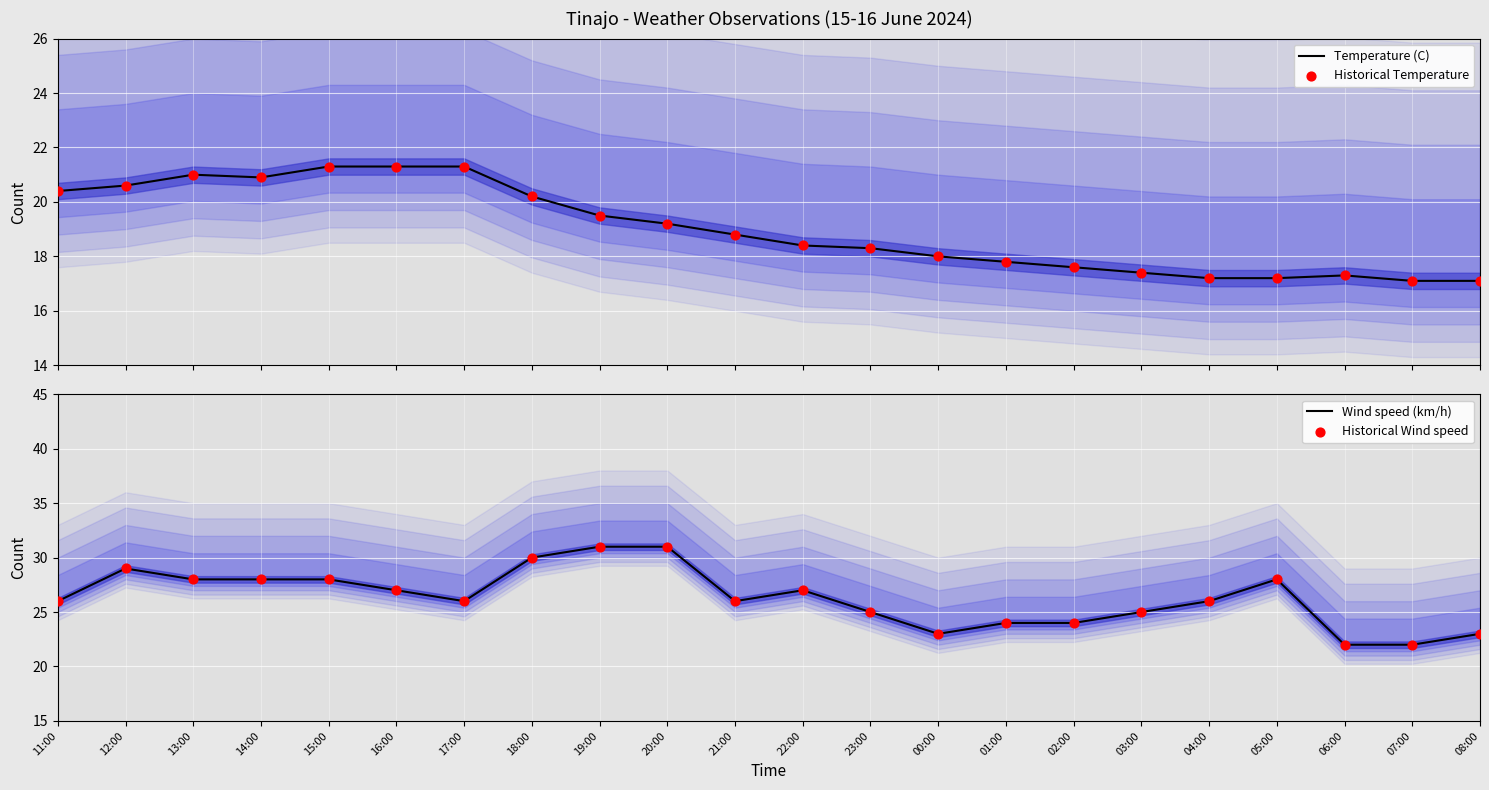

Is the value of Wind speed (km/h) at 22:00 greater than the value of Historical Wind speed at 07:00?

Yes